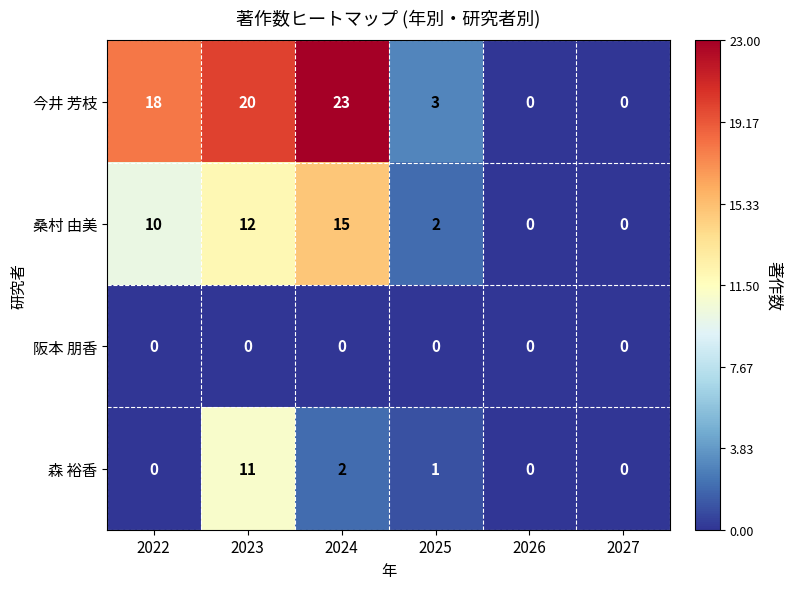

Which series has the widest spread of values?

今井 芳枝